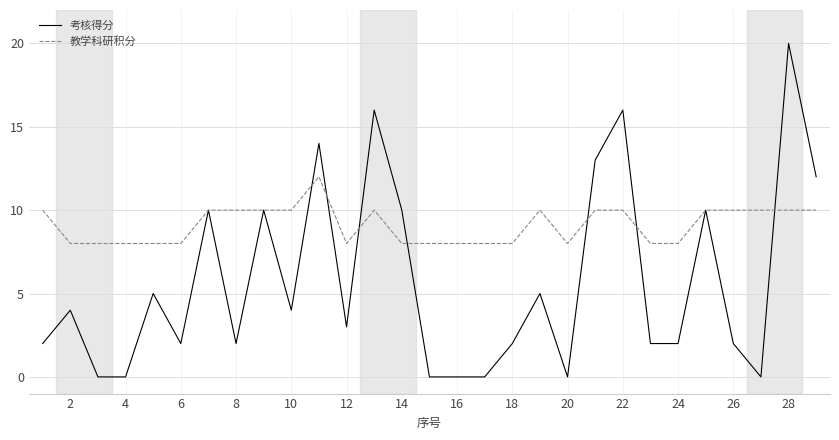

Reading left to right, what are all the values shown in this chart?

考核得分: 2	4	0	0	5	2	10	2	10	4	14	3	16	10	0	0	0	2	5	0	13	16	2	2	10	2	0	20	12
教学科研积分: 10	8	8	8	8	8	10	10	10	10	12	8	10	8	8	8	8	8	10	8	10	10	8	8	10	10	10	10	10